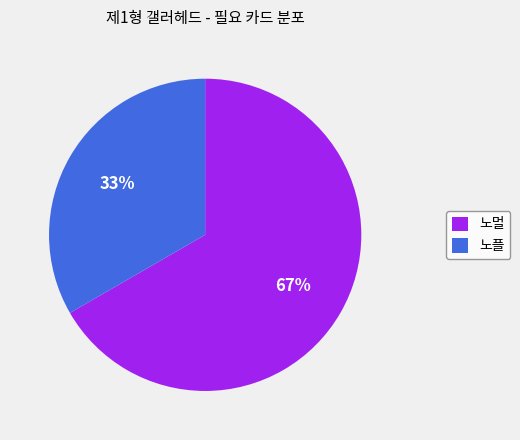

How many slices are in this pie chart?

2